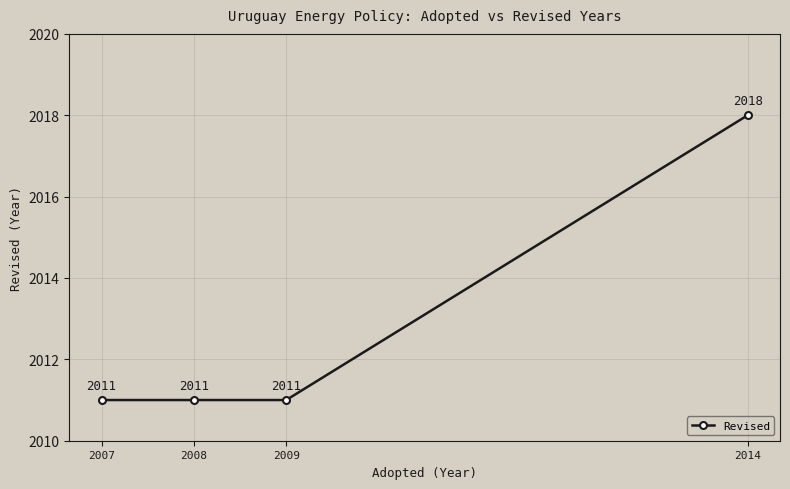

What is the sum of the values at 2009 and 2008?

4022